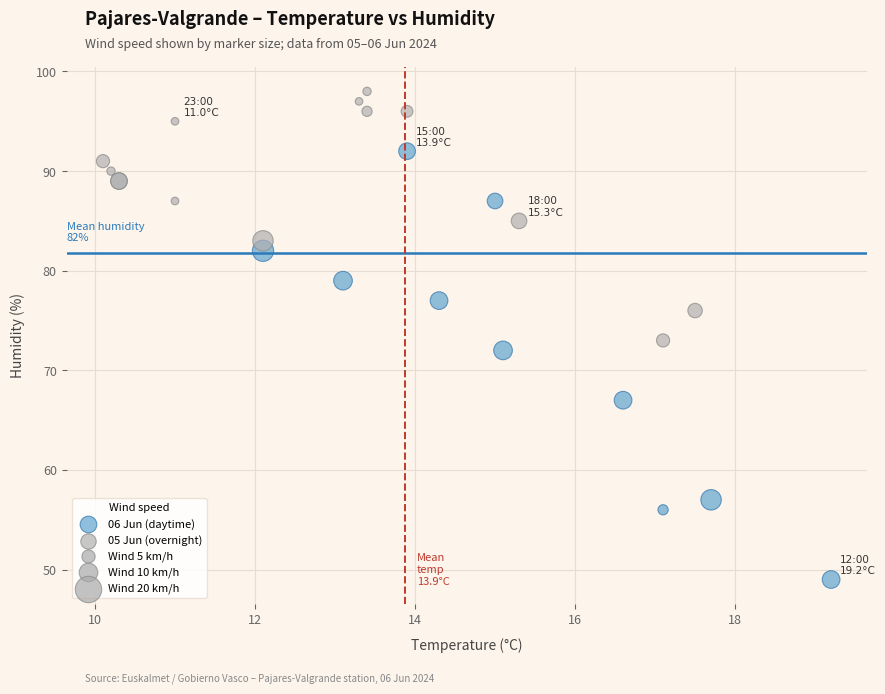

Which series reaches the minimum Y coordinate?

06 Jun (daytime)